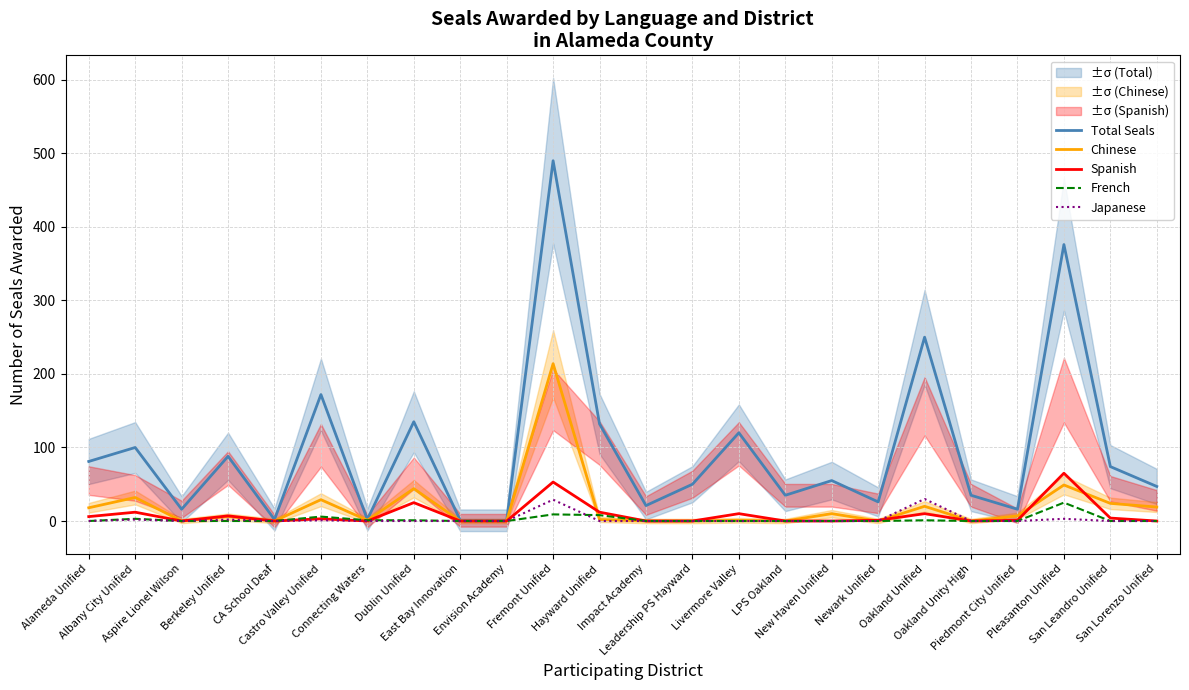

At how many categories does at least one series exceed 370?

2